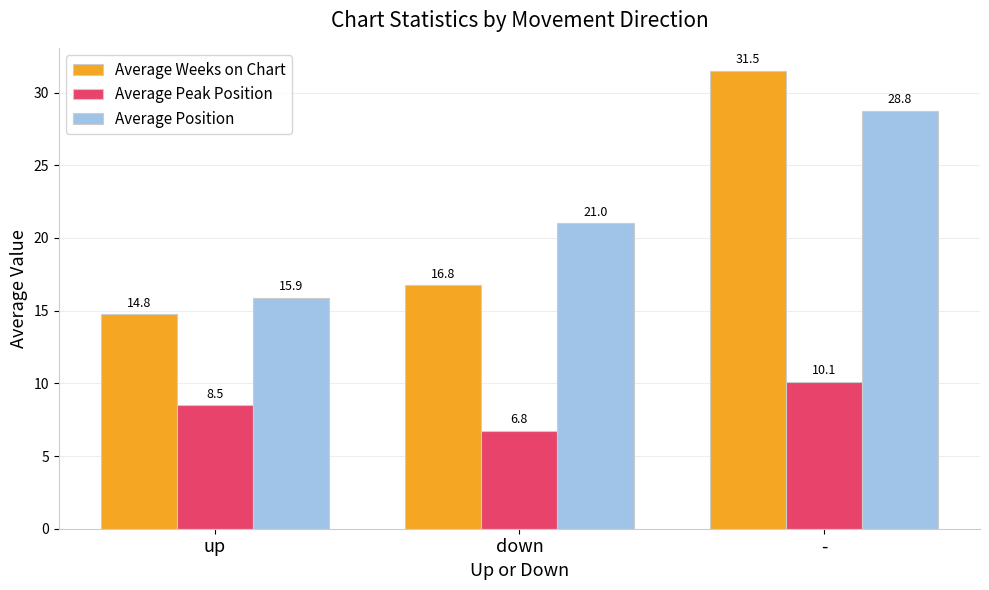

Which series changed the most between up and down?

Average Position